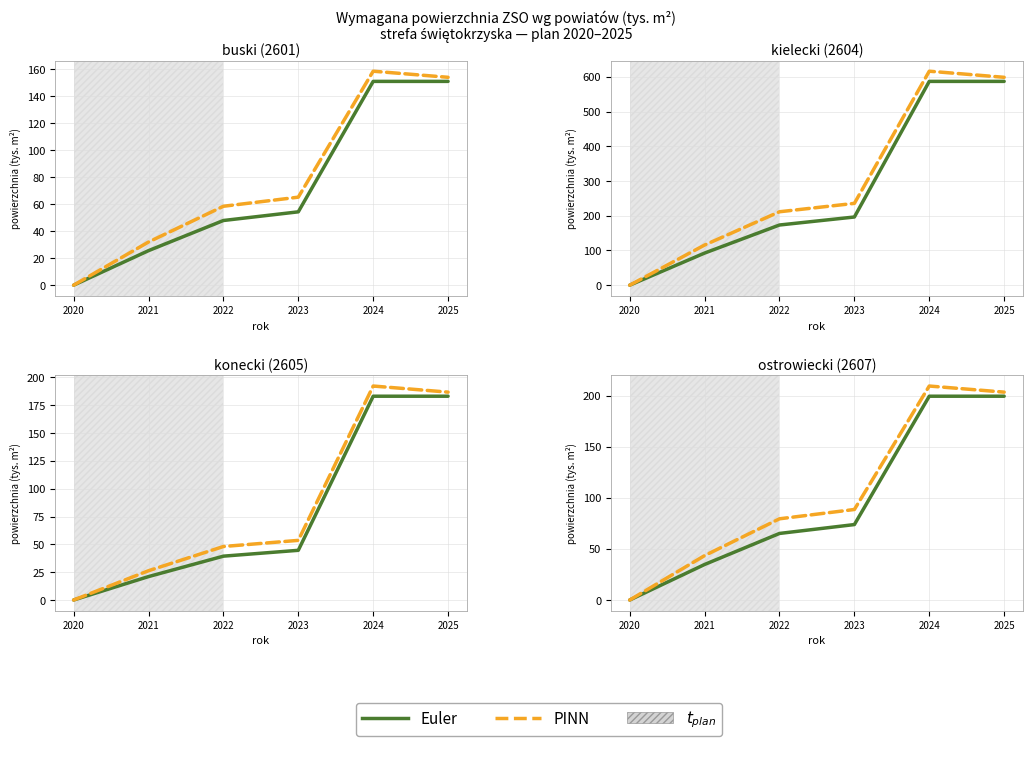

Is it true that PINN equals 203.5 at 2025?

True